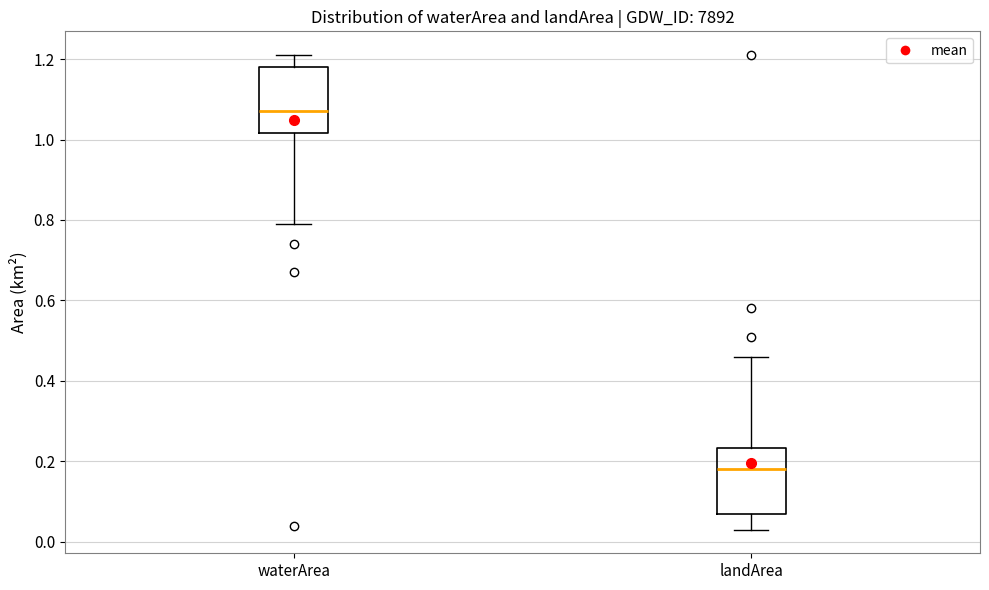

Reading left to right, read every box against the y-axis: the position of its median line, the range the box covers, and the ends of its whiskers. The values are not printed on the chart, so give them approximately, as read against the axis.

waterArea: median 1.08, box 1.02 to 1.18, whiskers 0.80 to 1.22
landArea: median 0.18, box 0.06 to 0.24, whiskers 0.04 to 0.46